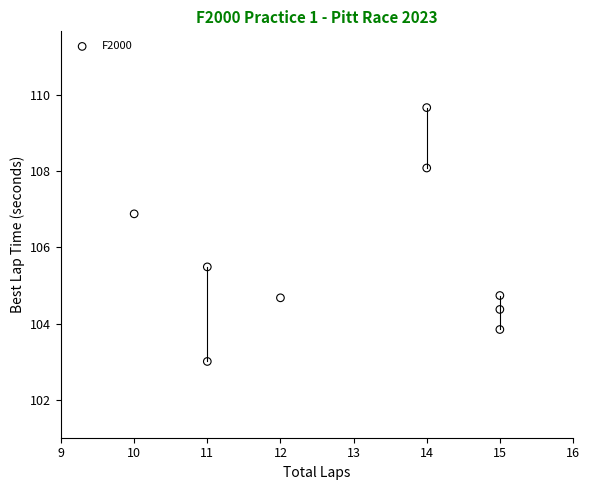

What is the average Y value?

105.6